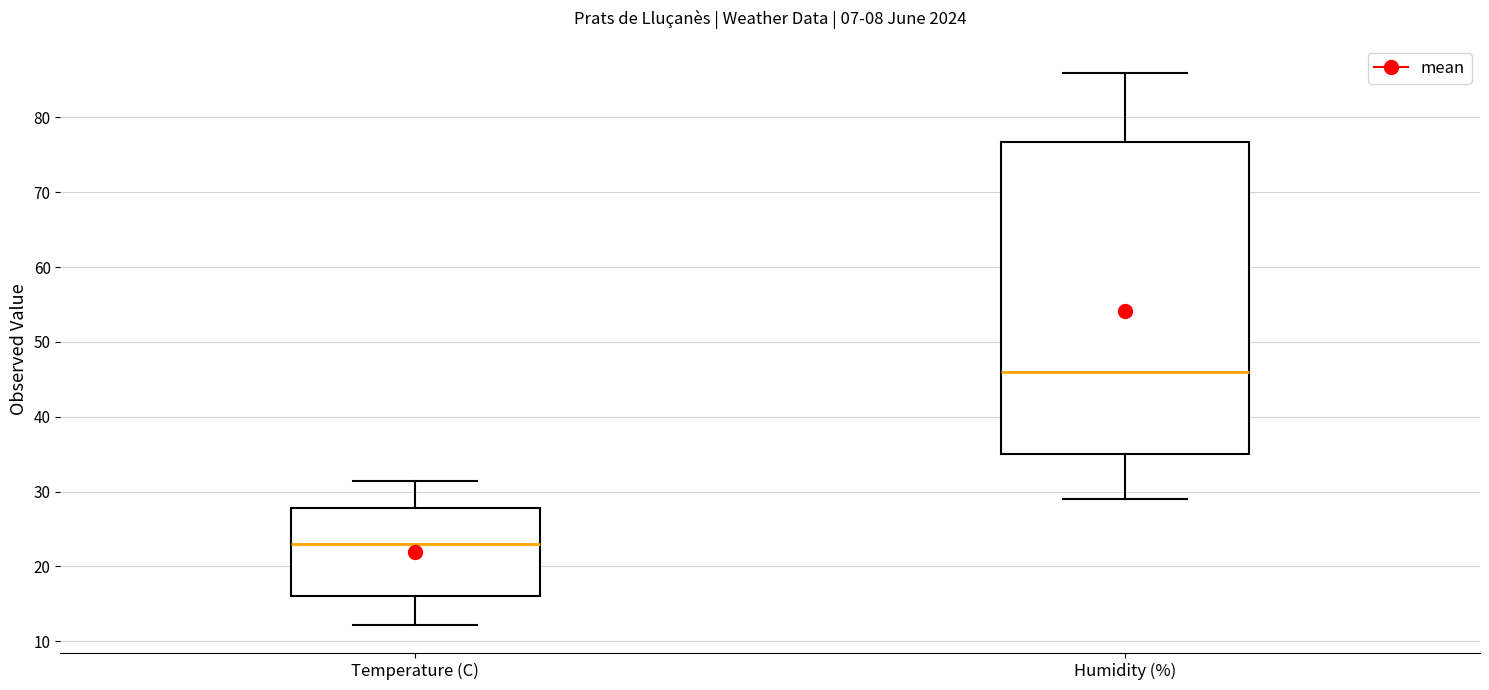

Reading left to right, read every box against the y-axis: the position of its median line, the range the box covers, and the ends of its whiskers. The values are not printed on the chart, so give them approximately, as read against the axis.

Temperature (C): median 23, box 16 to 28, whiskers 12 to 31
Humidity (%): median 46, box 35 to 77, whiskers 29 to 86